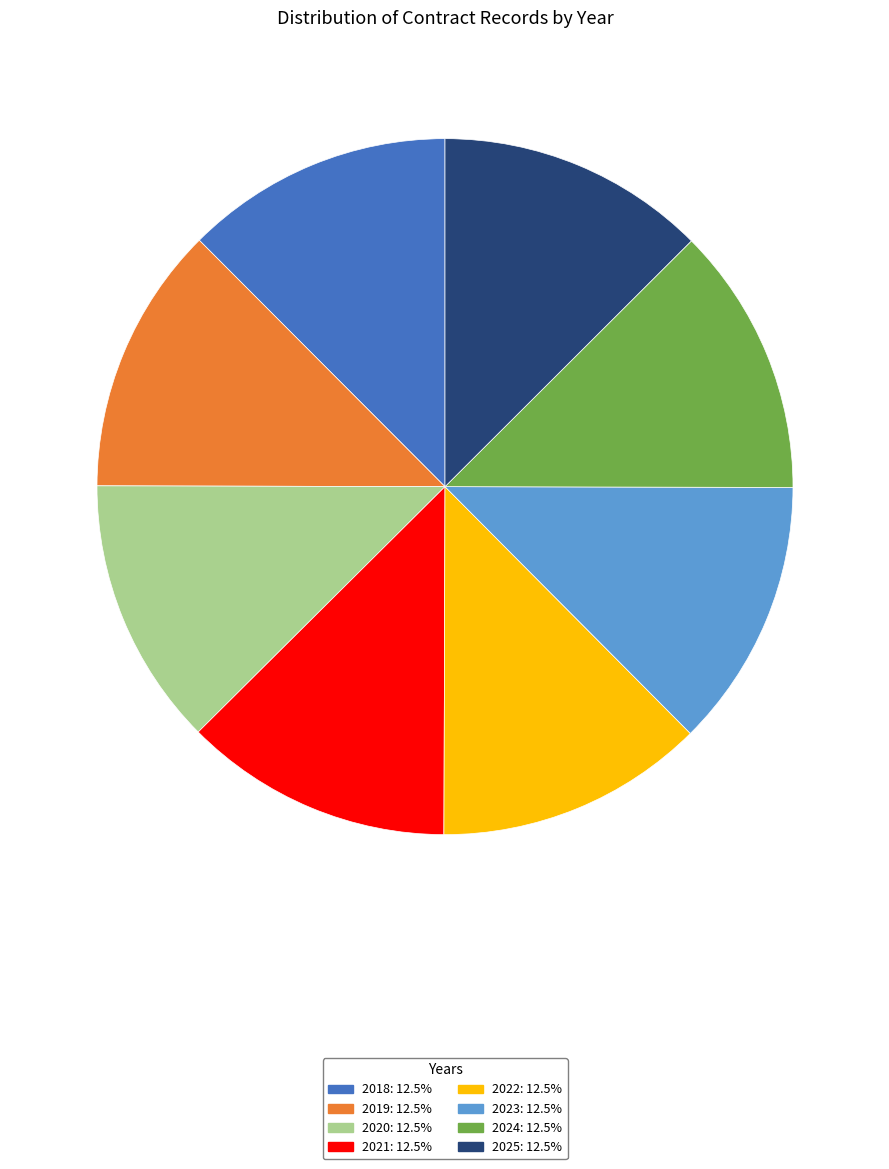

Does any single category account for the majority?

No